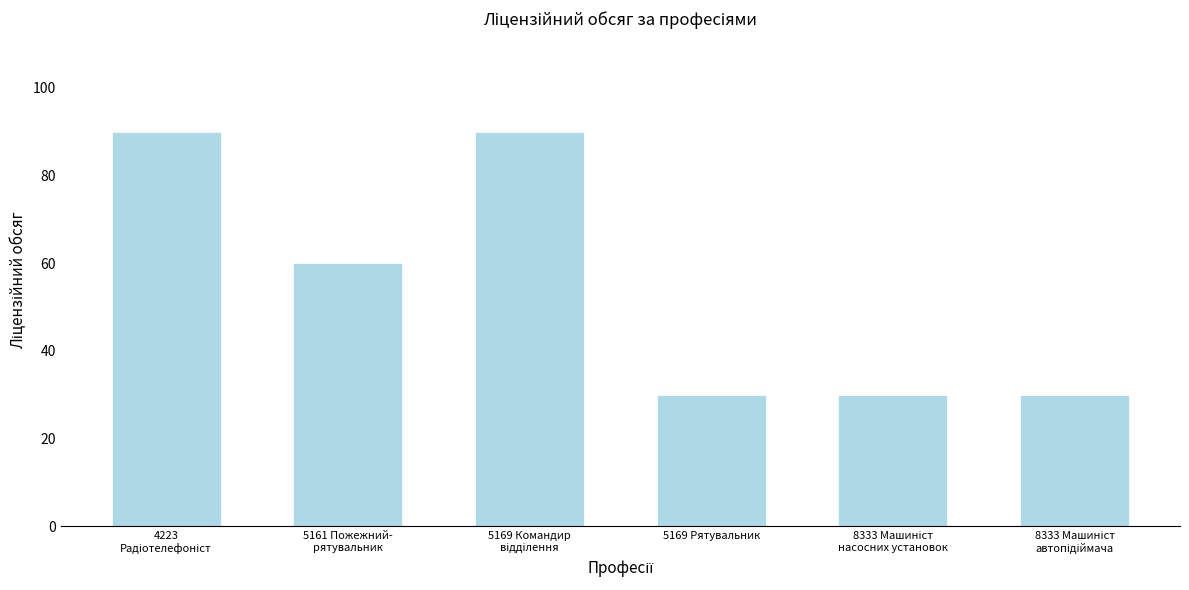

What is the average value?

55